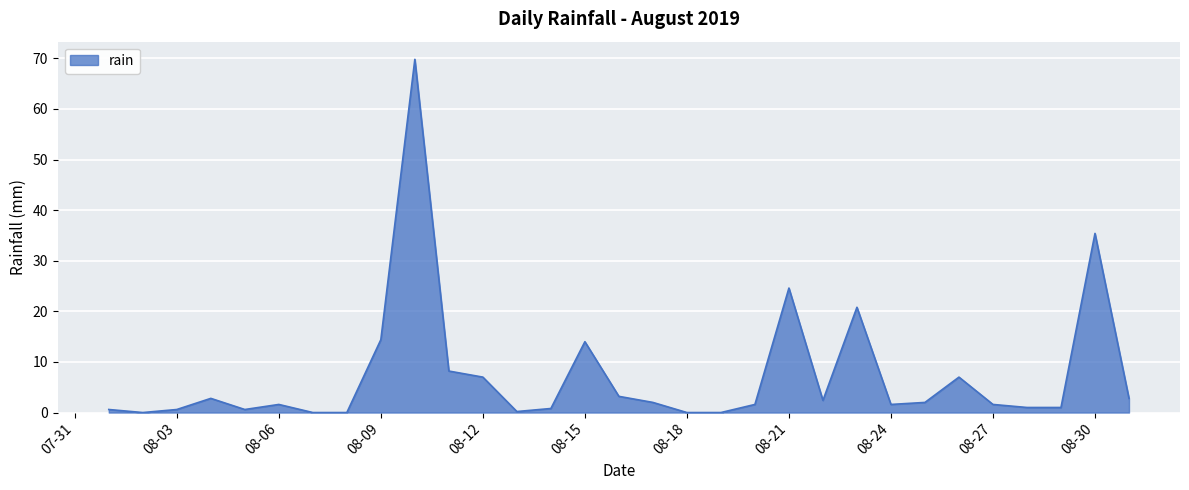

True or false: the data has more than 0 interior local peaks.

True